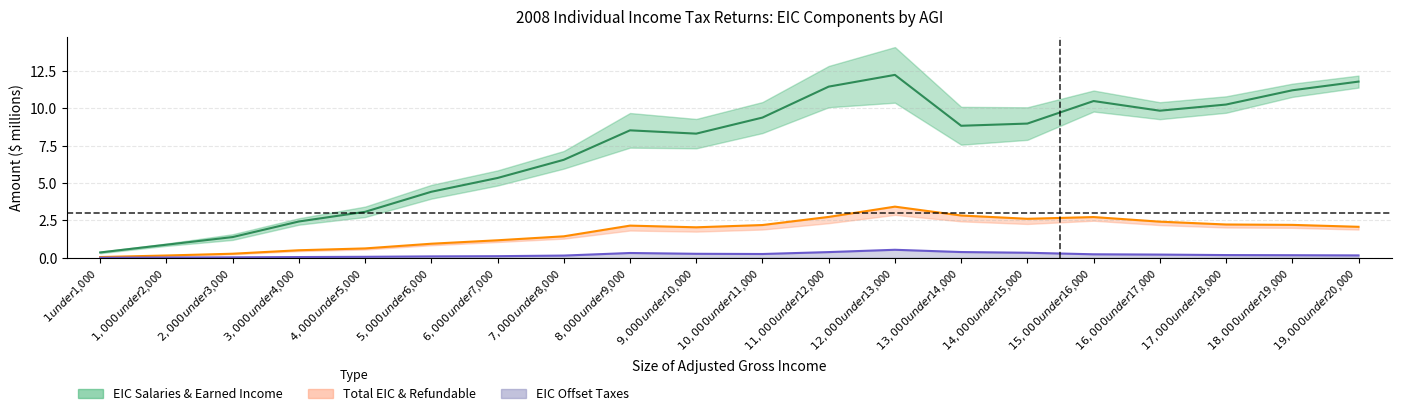

Reading left to right, list all the values displayed in this chart.

EIC salaries/earned midline: 0.4	0.9	1.4	2.4	3.1	4.4	5.3	6.6	8.5	8.3	9.4	11.4	12.2	8.8	9.0	10.5	9.8	10.3	11.2	11.8
Total EIC midline: 0.1	0.2	0.3	0.5	0.6	0.9	1.2	1.4	2.2	2.0	2.2	2.7	3.4	2.8	2.6	2.7	2.4	2.2	2.2	2.1
EIC offset other taxes midline: 0.0	0.0	0.0	0.1	0.1	0.1	0.1	0.2	0.3	0.3	0.3	0.4	0.5	0.4	0.3	0.2	0.2	0.2	0.2	0.2